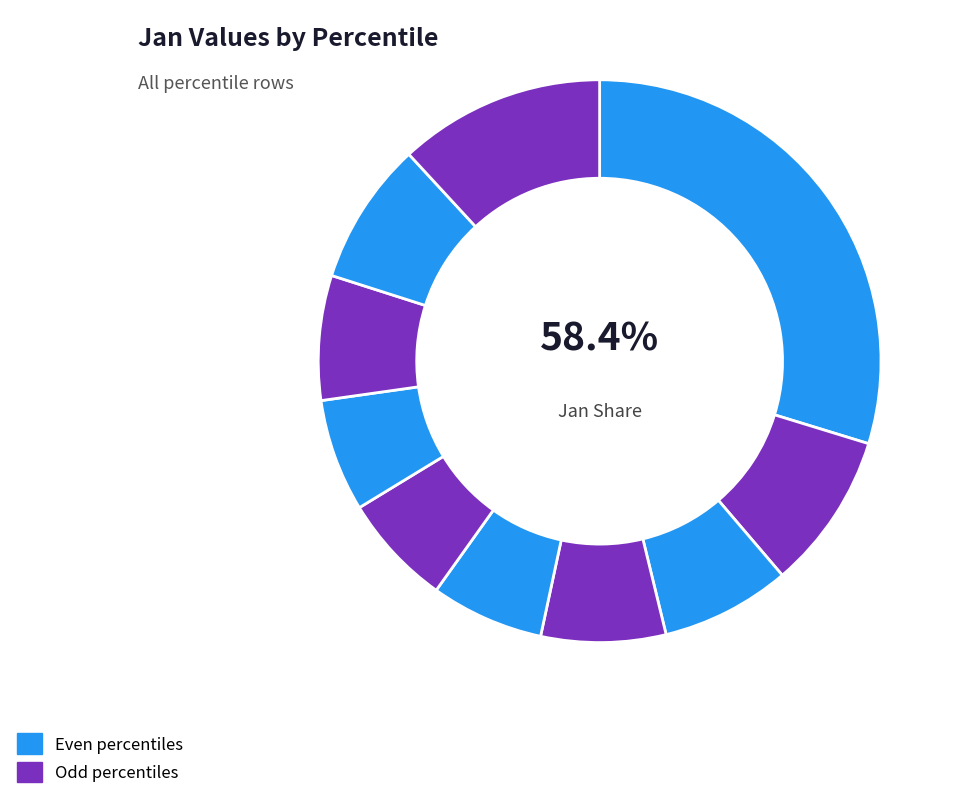

Do pct35 and pct85 together represent more than half of the pie?

No